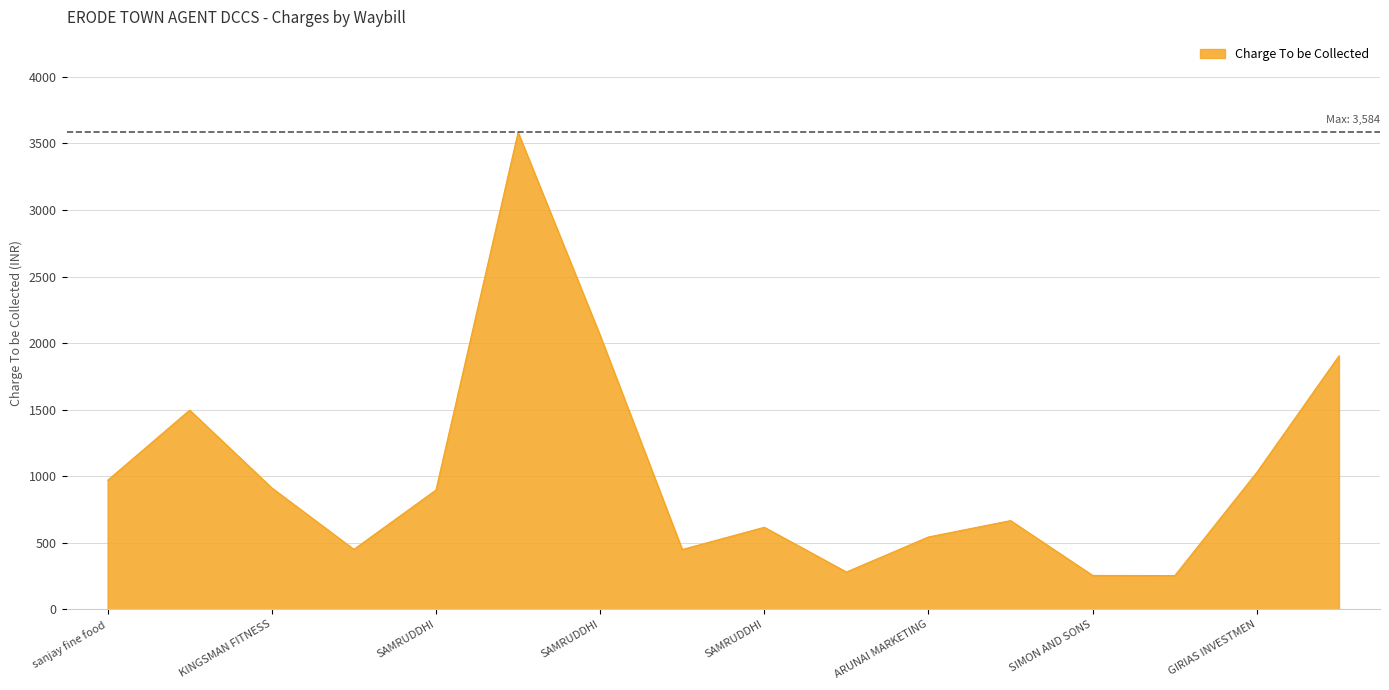

What is the average value?

1022.4